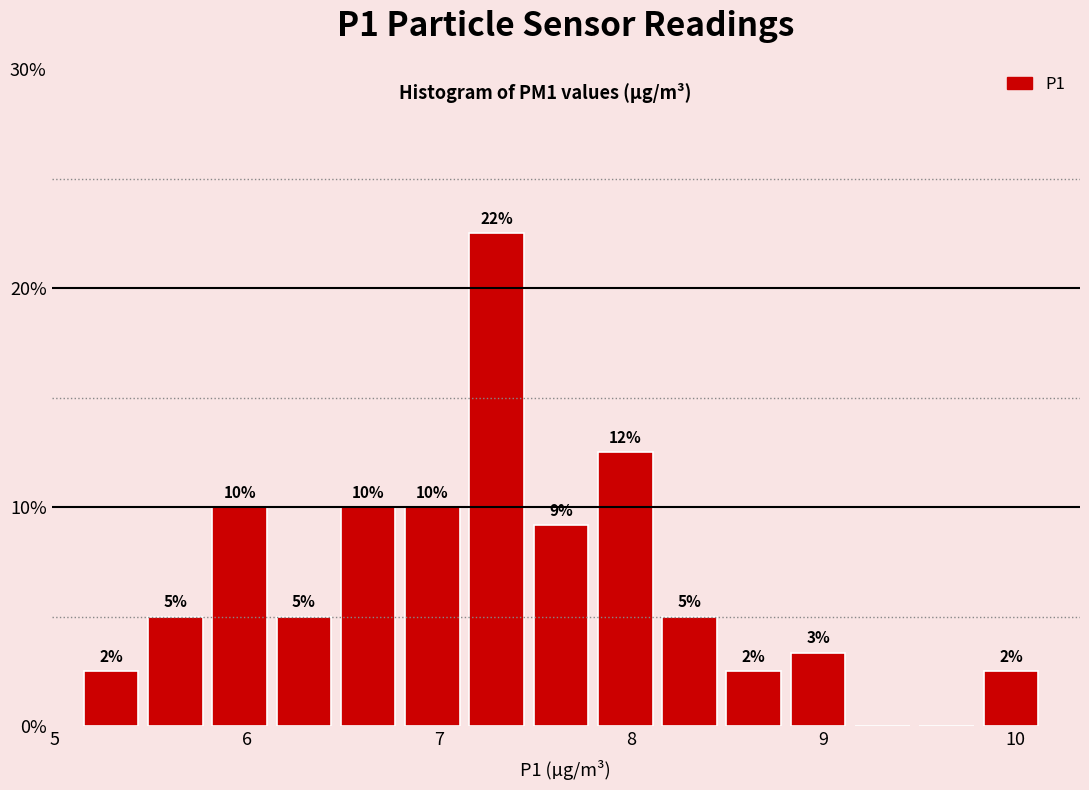

Read against the x-axis, roughly where is the centre of the tallest bar?

7.3